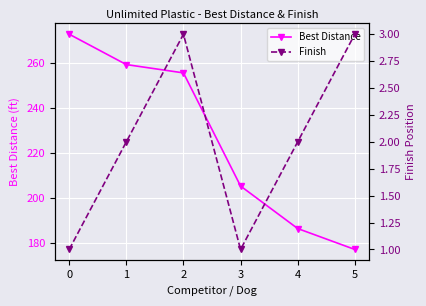

At 5, list the series in order from largest to smallest.

Best Distance, Finish